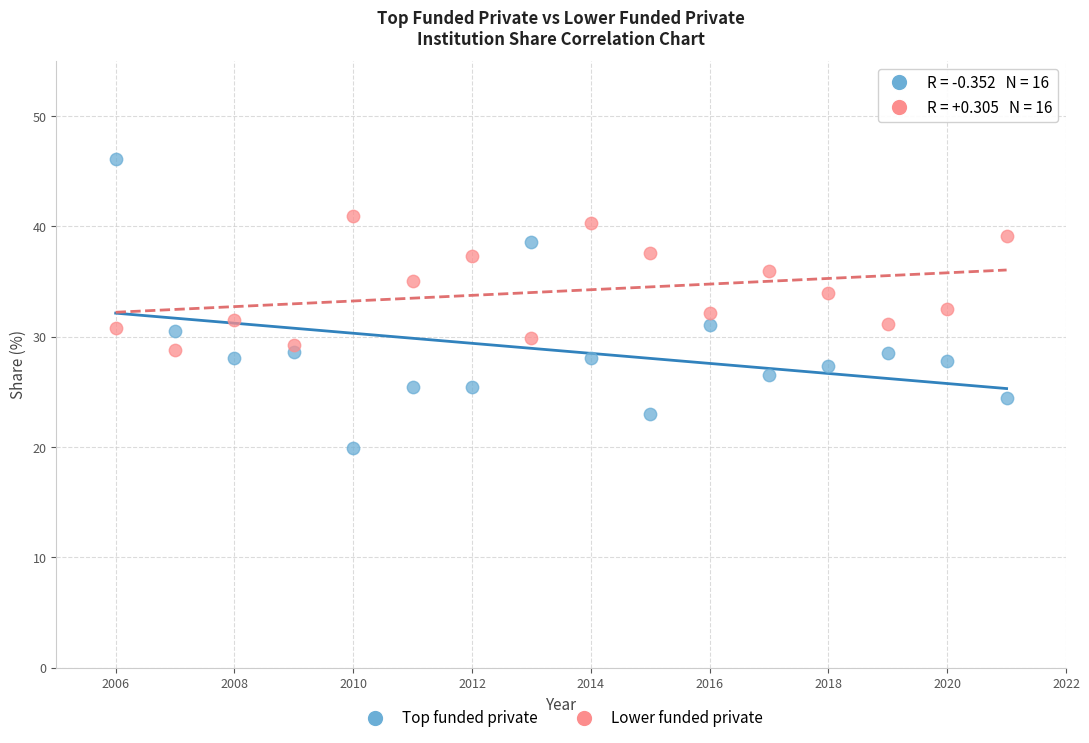

Which series contains the highest Y value?

Top funded private